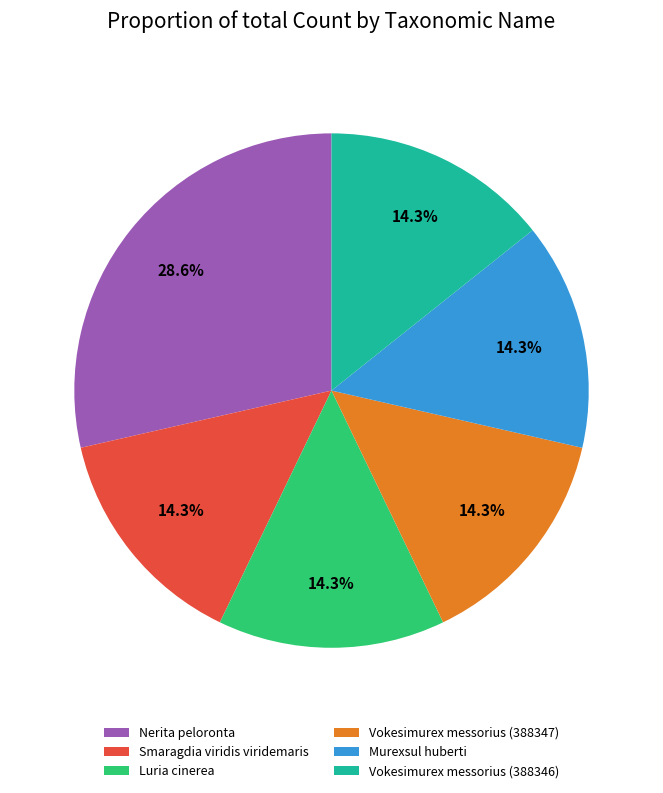

What is the ratio of the value at Vokesimurex messorius (388347) to the value at Nerita peloronta?

0.5